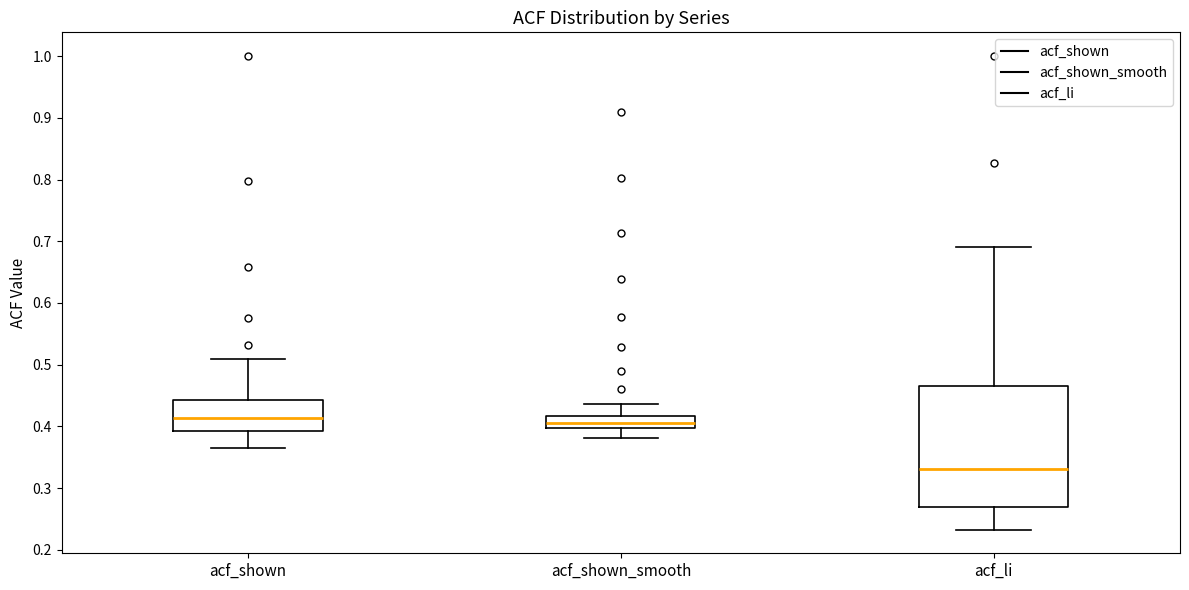

Reading left to right, transcribe this box plot: for each box, give where its median line is, the range the box spans, and where its two whiskers end, as read against the y-axis. The values are not printed on the chart, so give them approximately, as read against the axis.

acf_shown: median 0.41, box 0.39 to 0.44, whiskers 0.37 to 0.51
acf_shown_smooth: median 0.41, box 0.40 to 0.42, whiskers 0.38 to 0.44
acf_li: median 0.33, box 0.27 to 0.47, whiskers 0.23 to 0.69